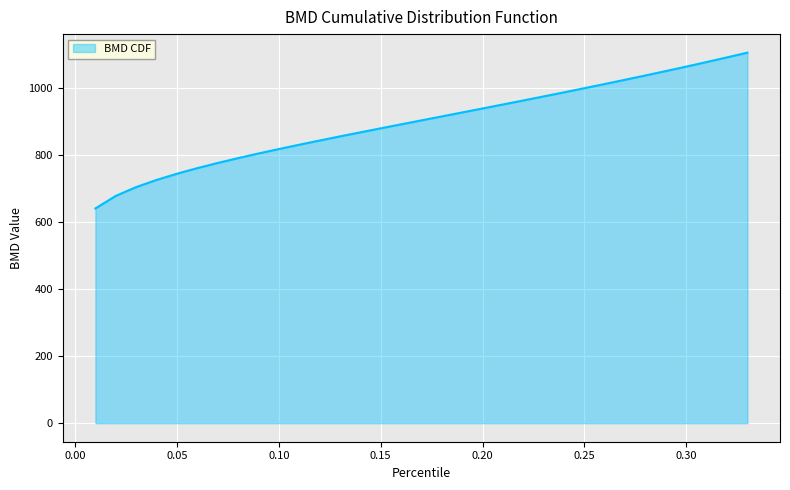

What is the smallest value displayed?

641.2